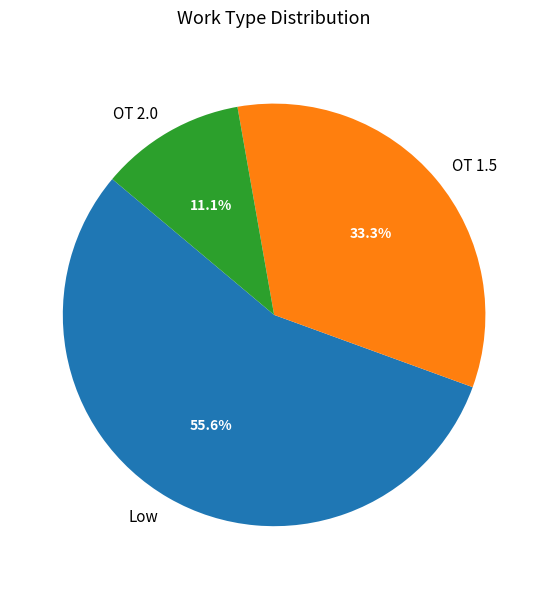

What percentage do Low and OT 2.0 together represent?

66.7%